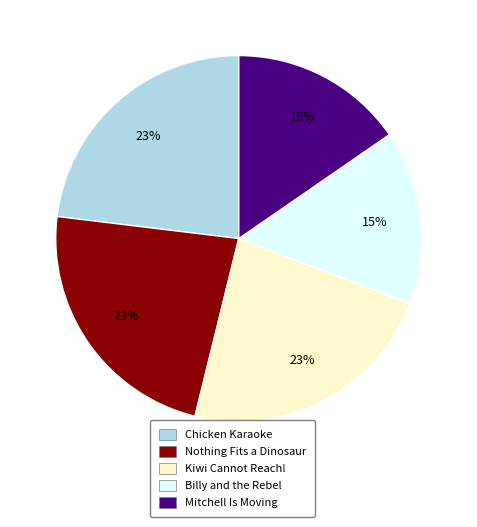

Is it true that Nothing Fits a Dinosaur is 30% of the pie?

False